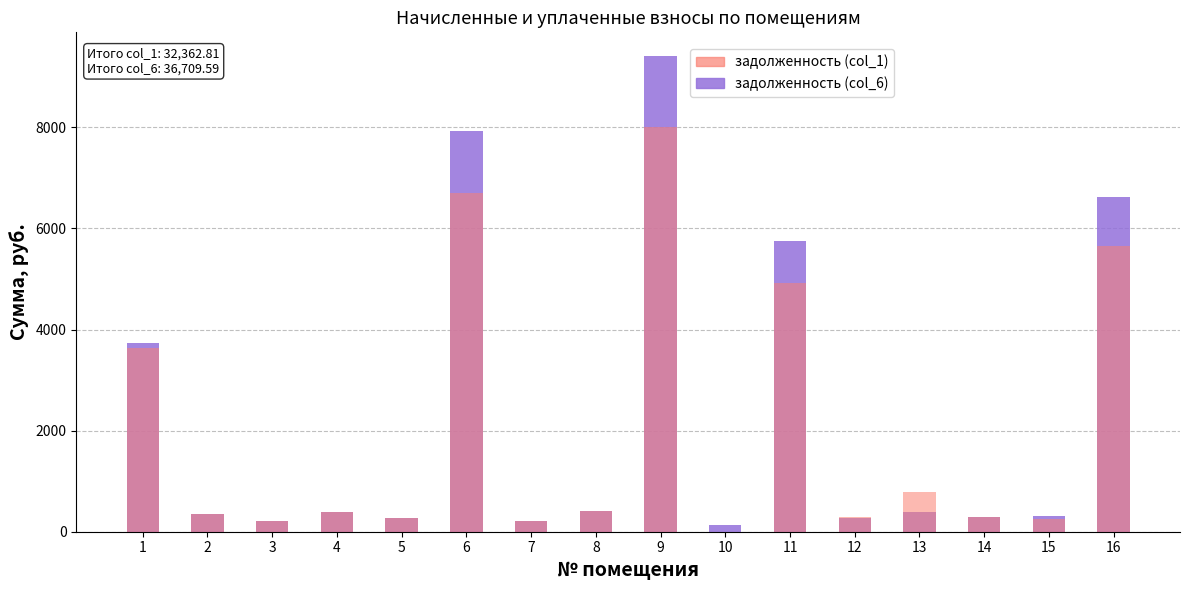

Rank the series at 9 from highest to lowest value.

задолженность (col_6), задолженность (col_1)